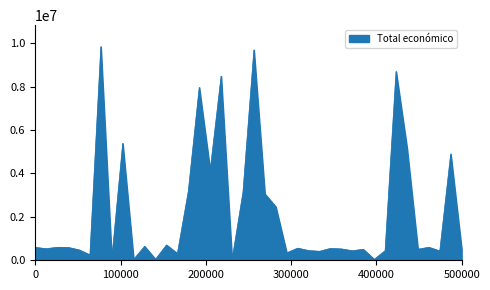

What is the maximum value shown in the chart?

9847932